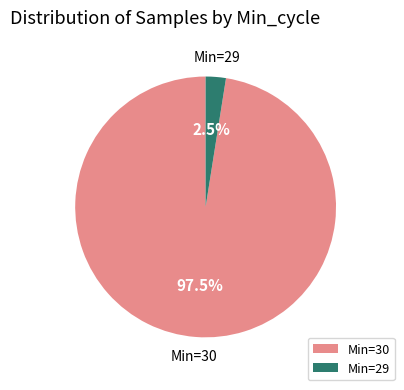

How much of the chart is everything except Min=30?

2.5%